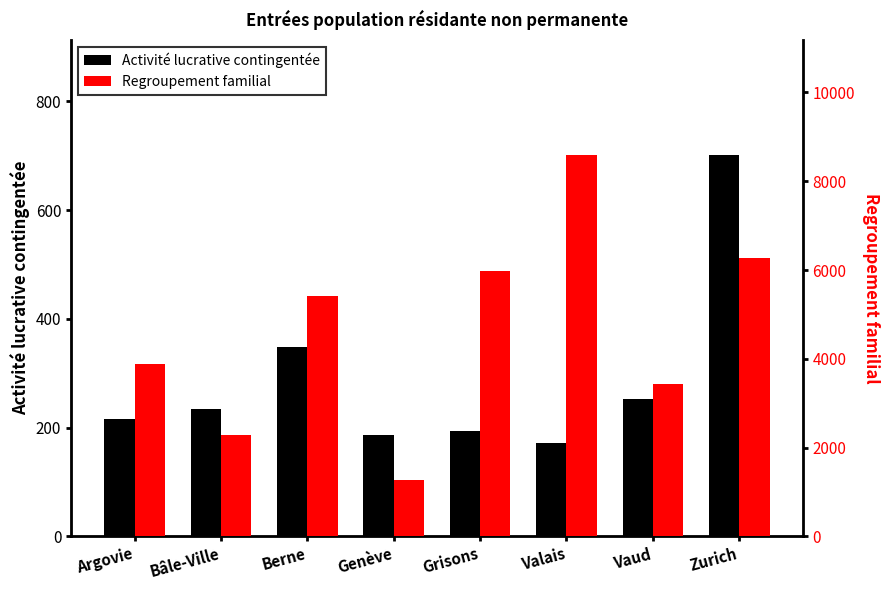

Which has a higher value, Berne or Zurich?

Zurich